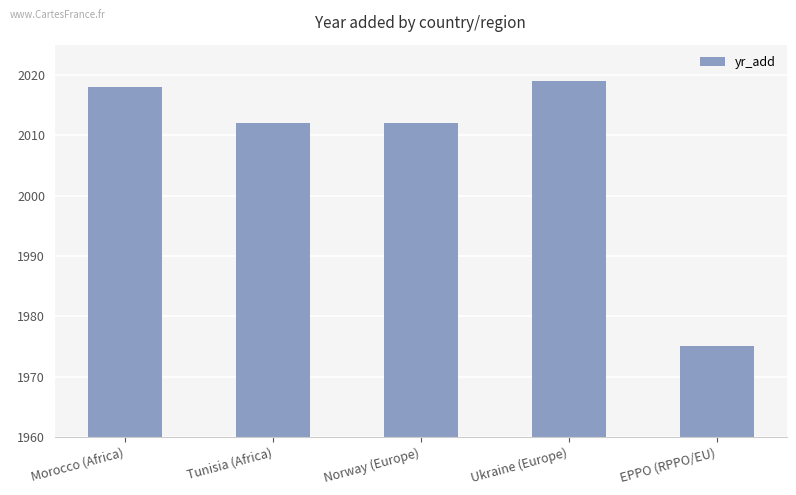

What is the sum of all values?

10036